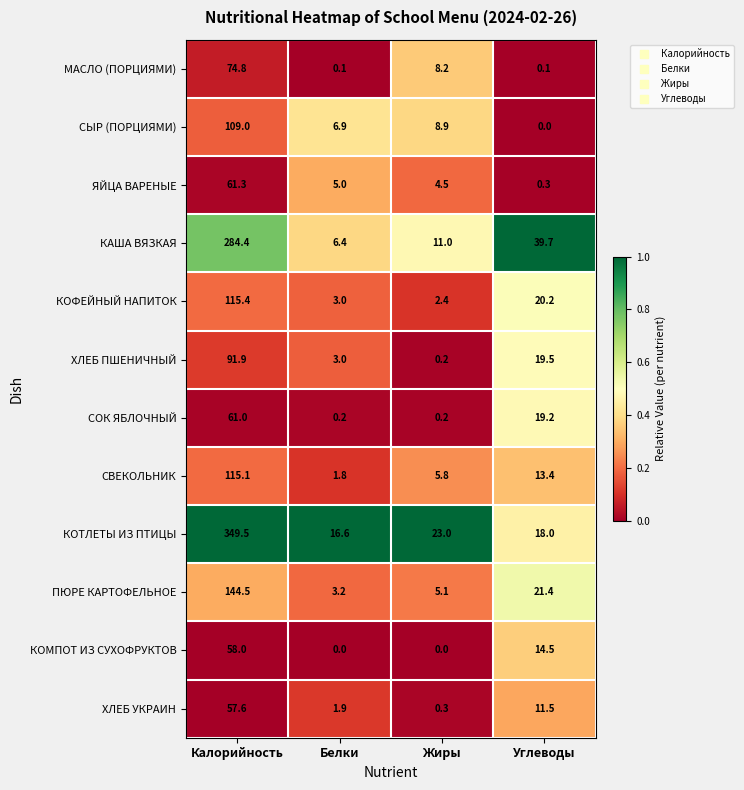

List the series in order of their peak value, highest first.

КОТЛЕТЫ ИЗ ПТИЦЫ, КАША ВЯЗКАЯ, ПЮРЕ КАРТОФЕЛЬНОЕ, КОФЕЙНЫЙ НАПИТОК, СВЕКОЛЬНИК, СЫР (ПОРЦИЯМИ), ХЛЕБ ПШЕНИЧНЫЙ, МАСЛО (ПОРЦИЯМИ), ЯЙЦА ВАРЕНЫЕ, СОК ЯБЛОЧНЫЙ, КОМПОТ ИЗ СУХОФРУКТОВ, ХЛЕБ УКРАИН